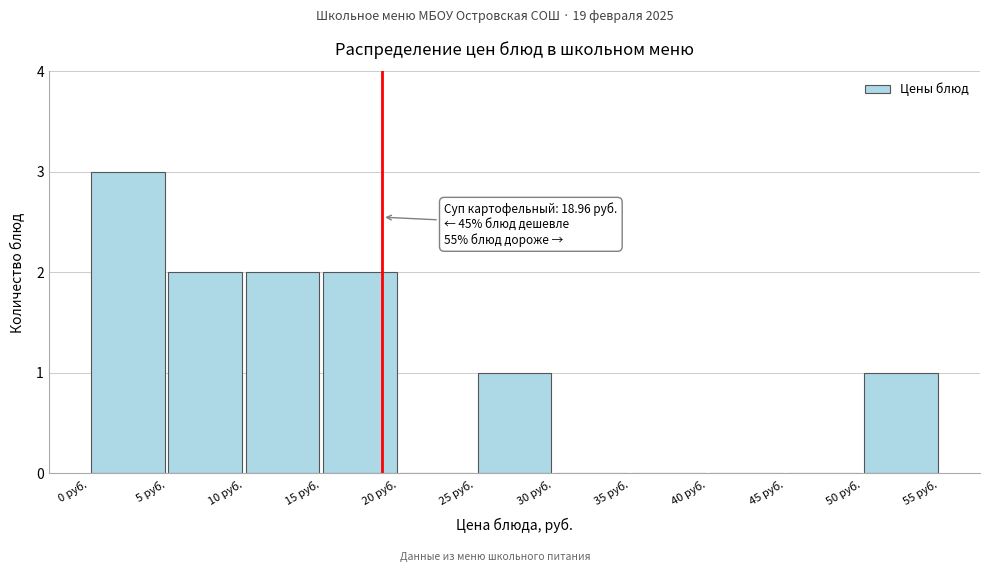

Over which range of the x-axis is the bar tallest?

0 to 5